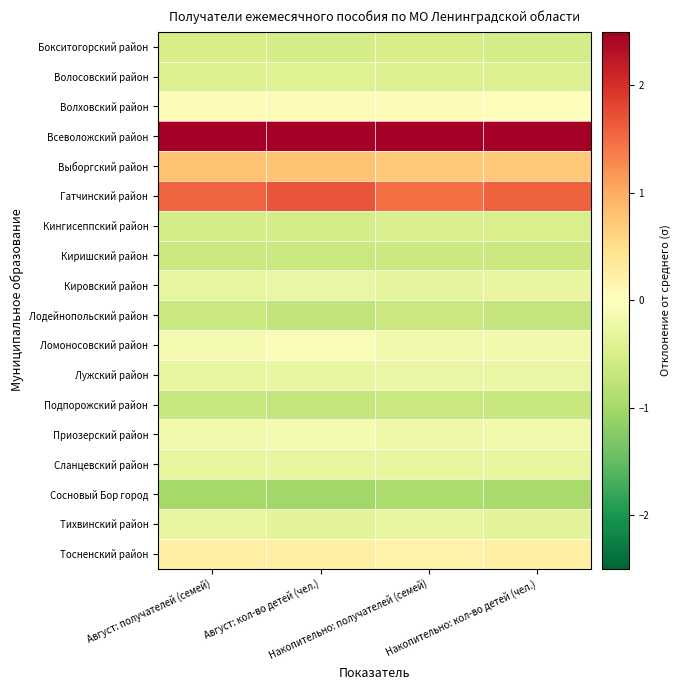

Which series has the largest total across all categories?

Всеволожский район